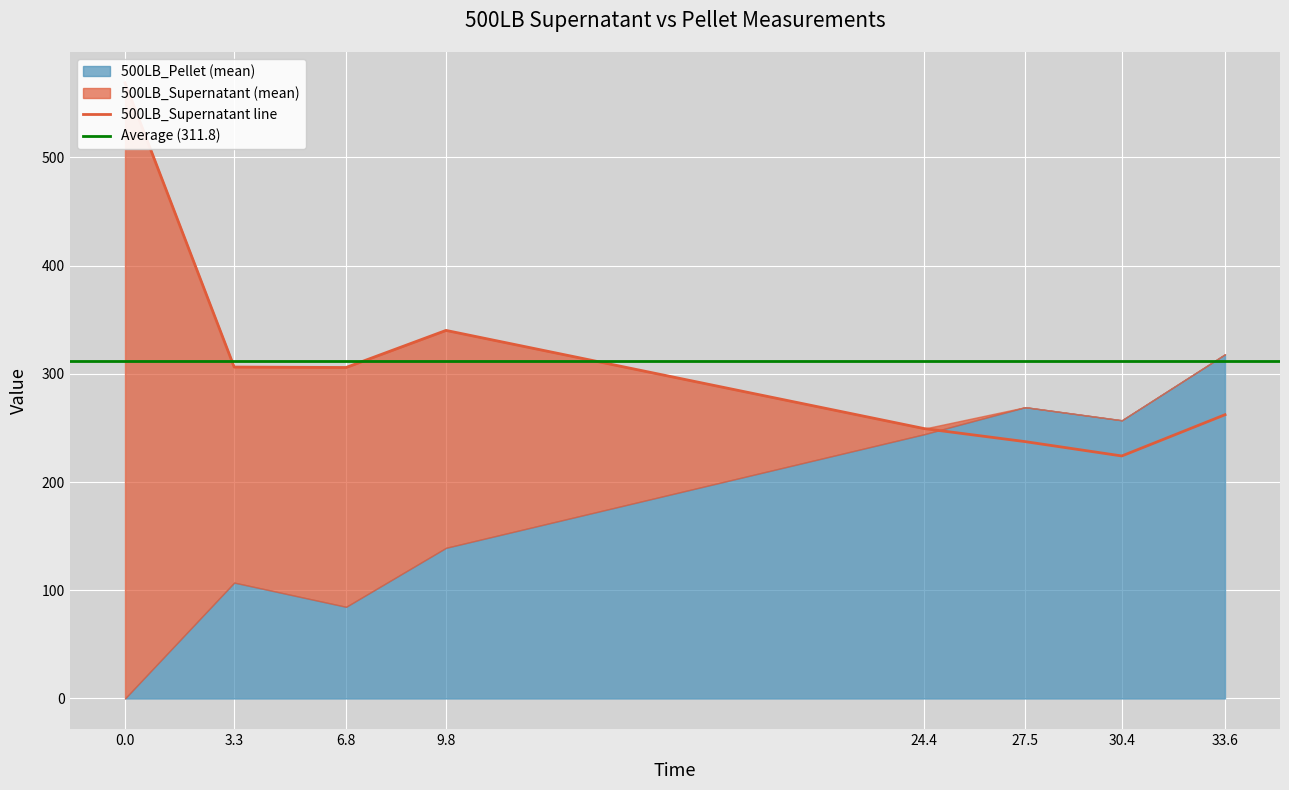

True or false: 500LB_Pellet has more than 0 interior local peaks.

True